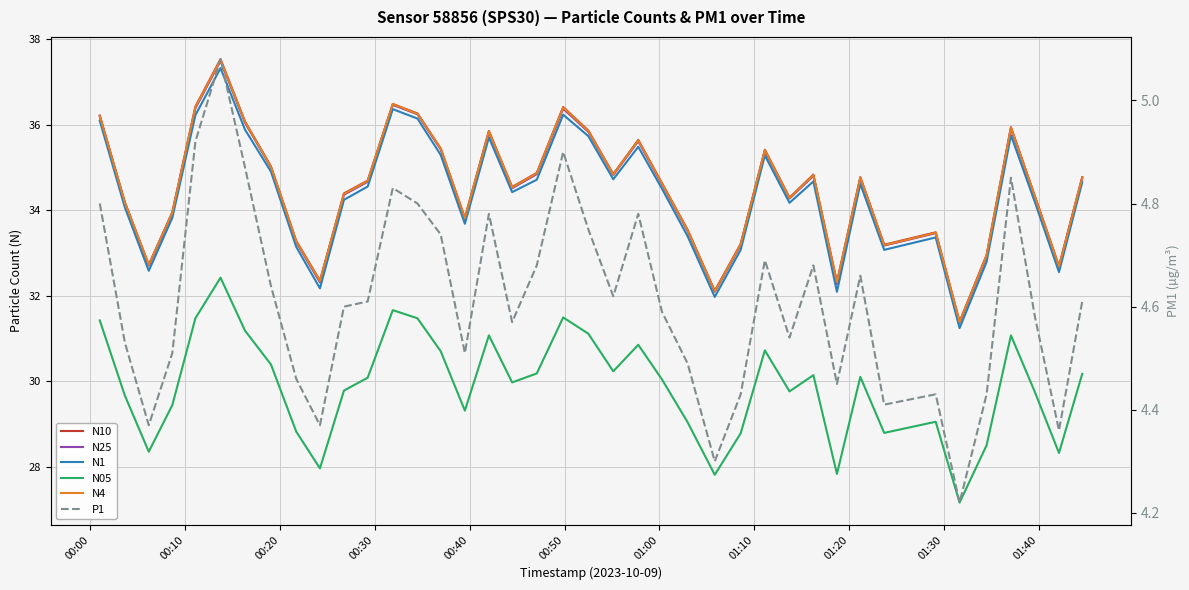

True or false: N10 and N25 intersect in this chart.

False